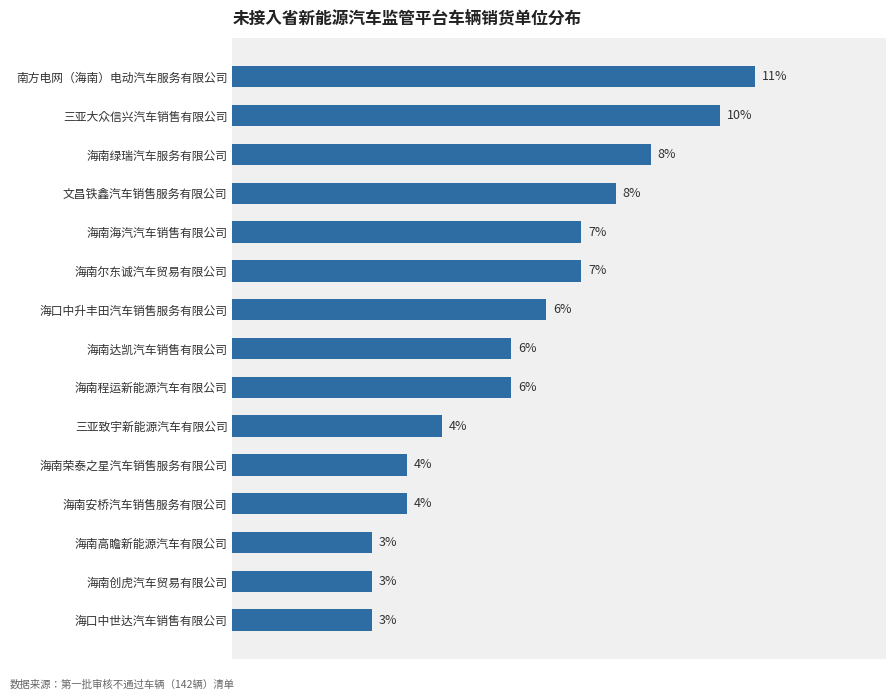

At which category does the chart reach its peak across all series?

南方电网（海南）电动汽车服务有限公司